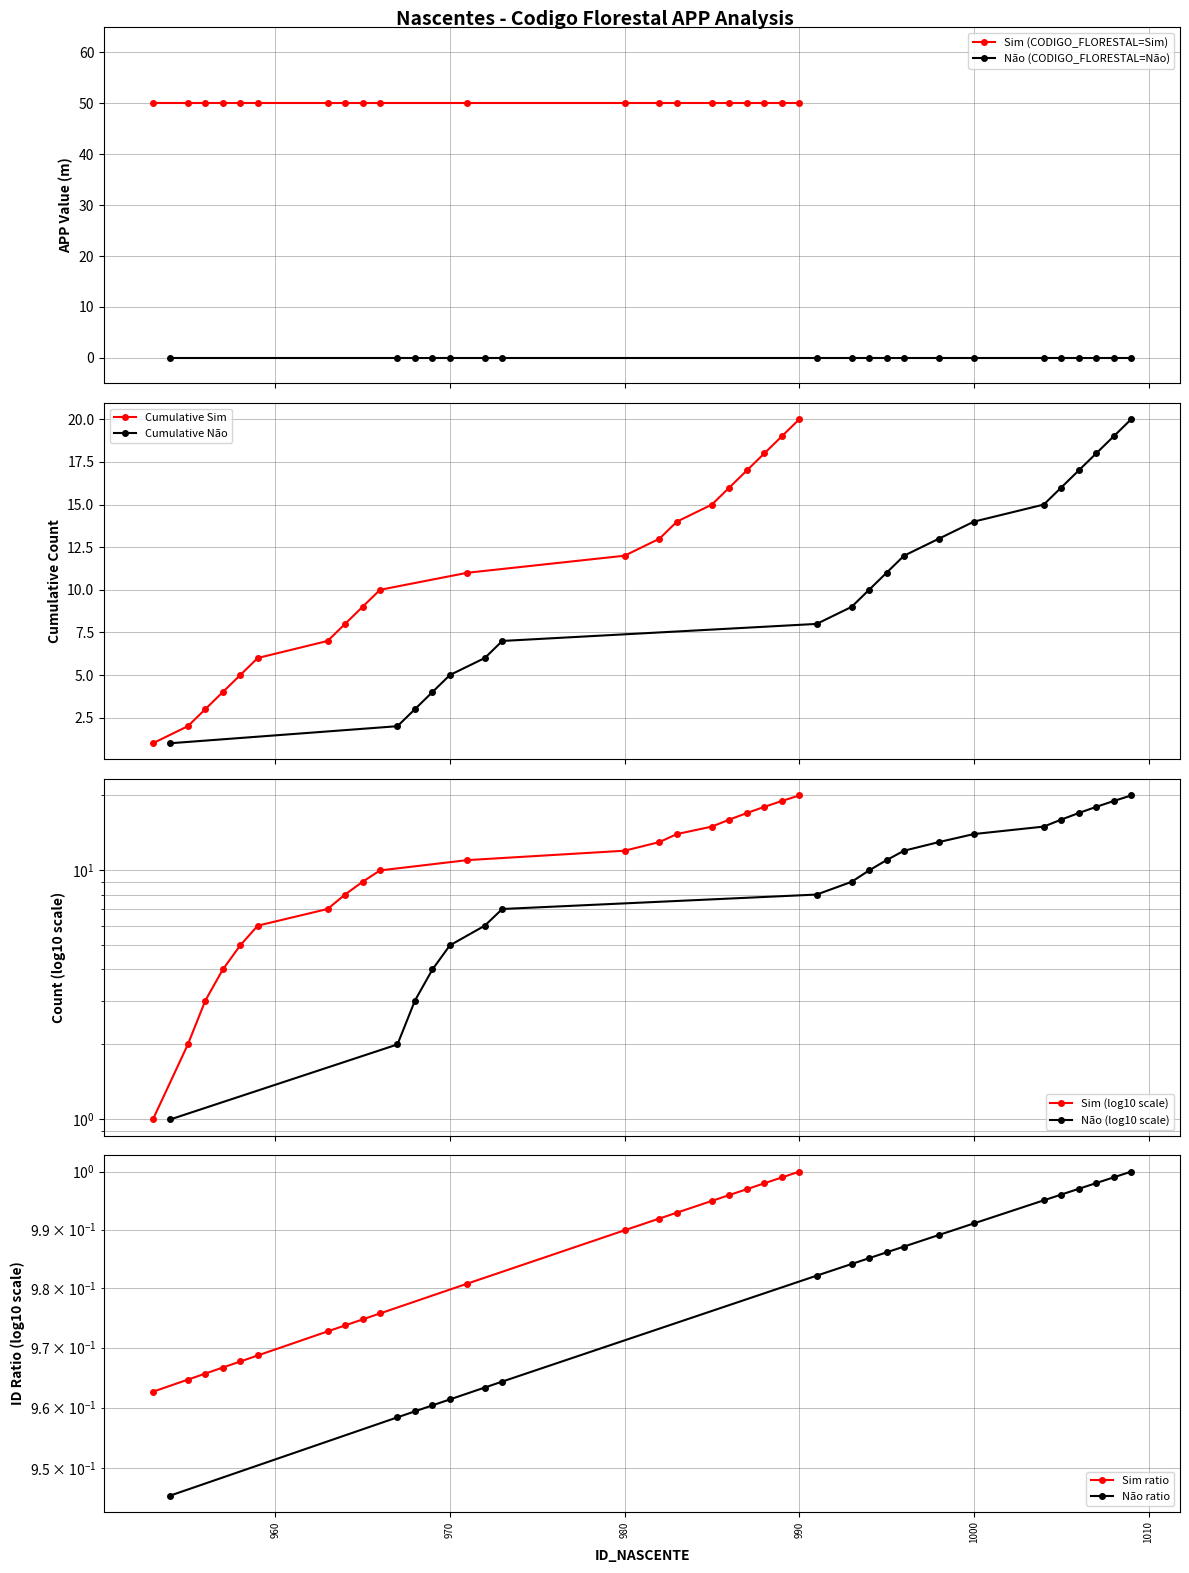

True or false: Cumulative Sim has more than 1 points higher than both neighbors.

False